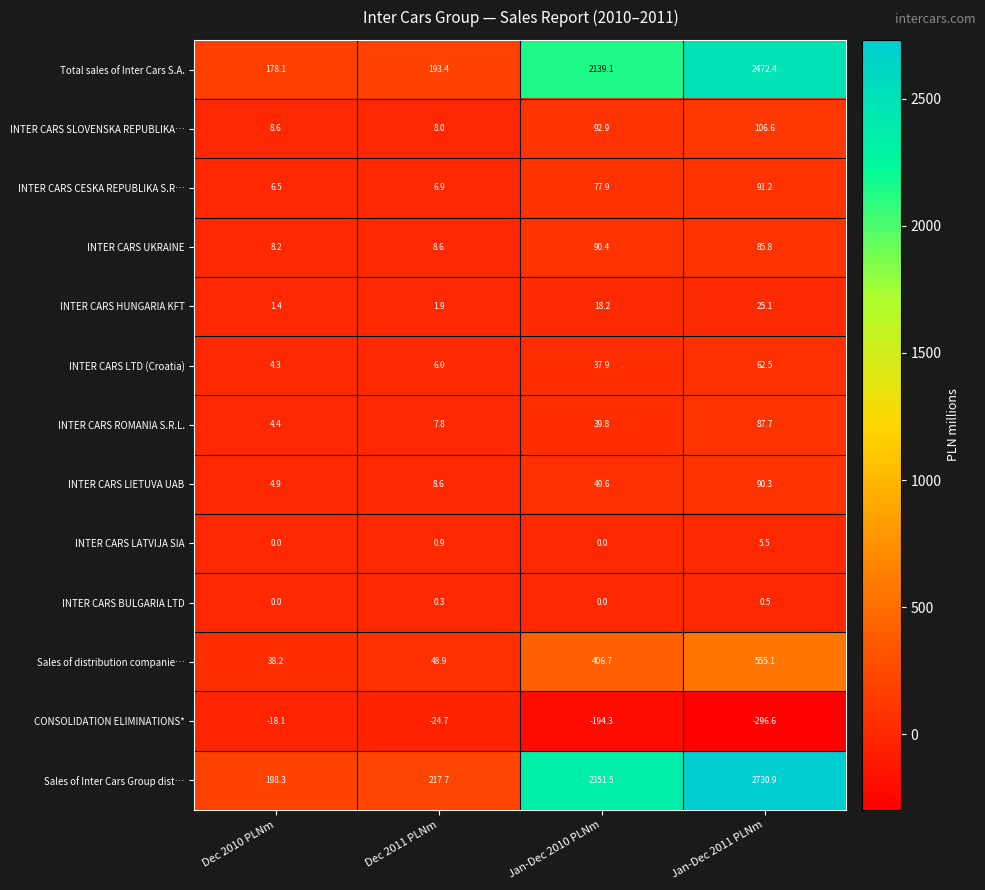

What is the greatest value displayed?

2730.9